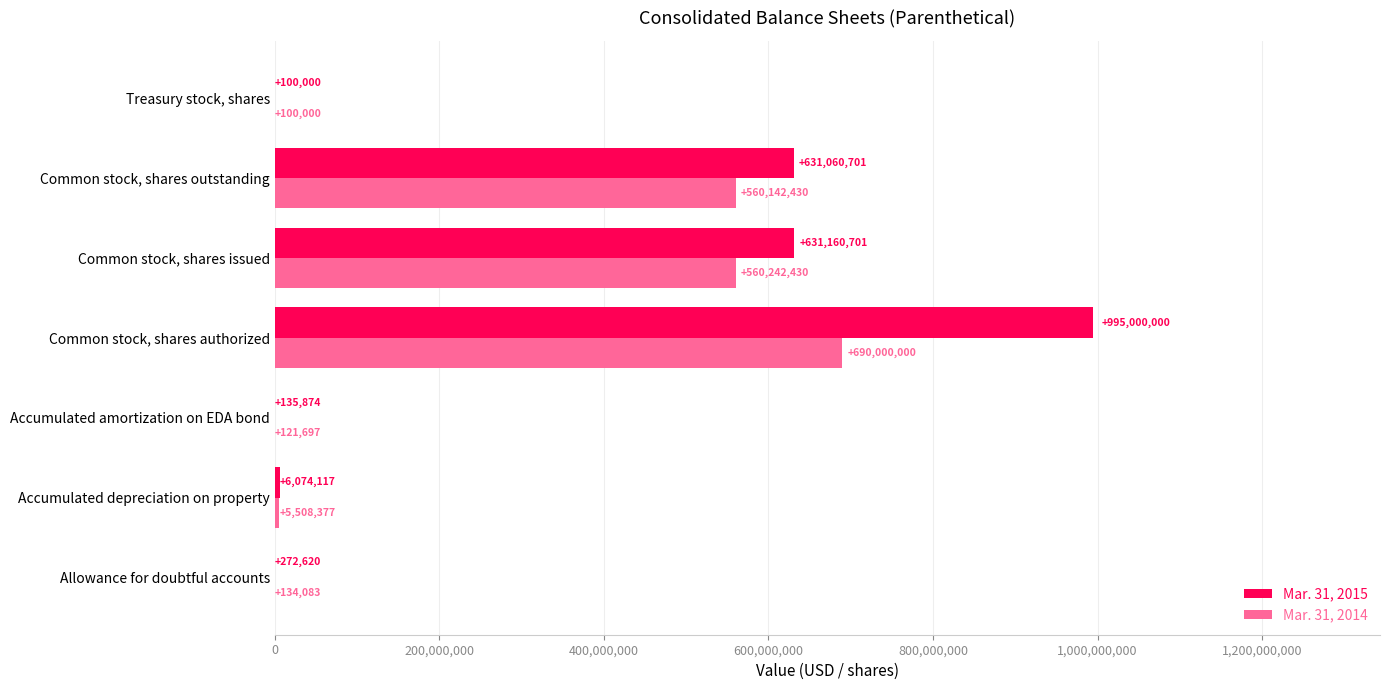

Is the value of Mar. 31, 2015 at Common stock, shares issued greater than the value of Mar. 31, 2014 at Accumulated amortization on EDA bond?

Yes